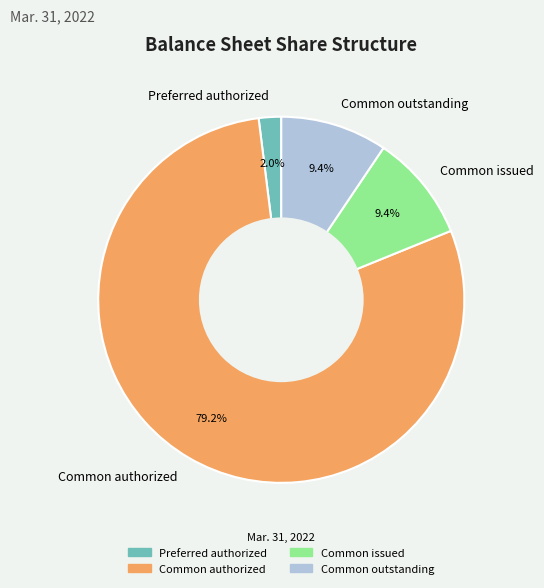

How many segments does this pie chart have?

4